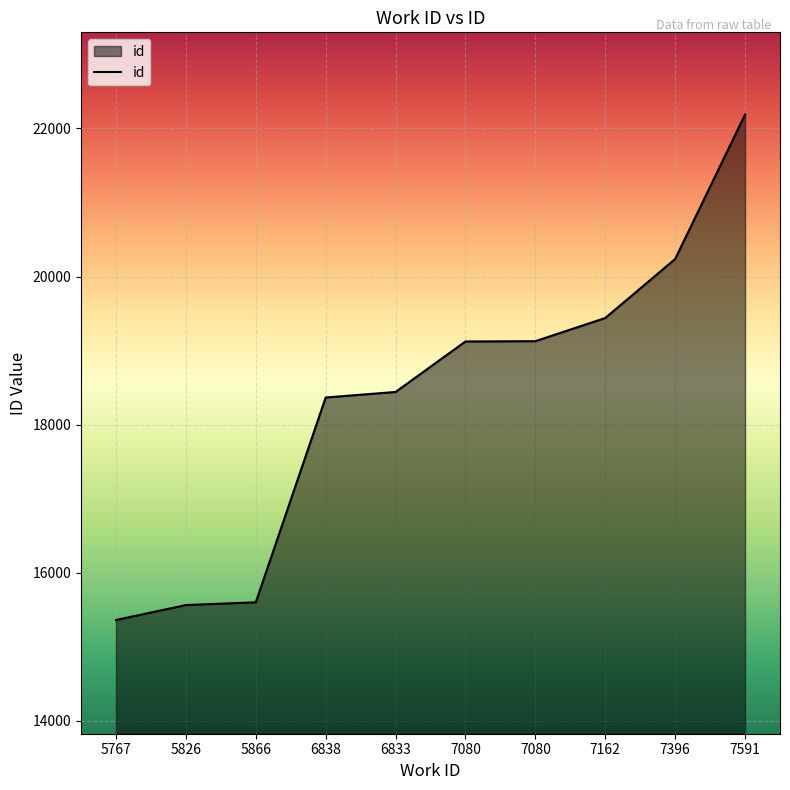

Which has a higher value, 5826 or 7396?

7396